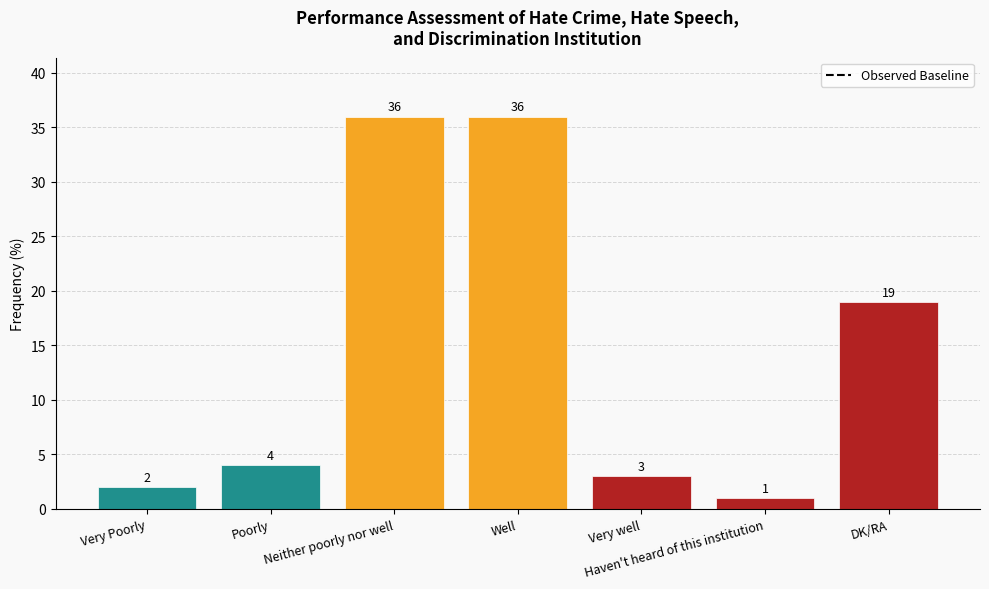

The value at Well is 36. True or false?

True